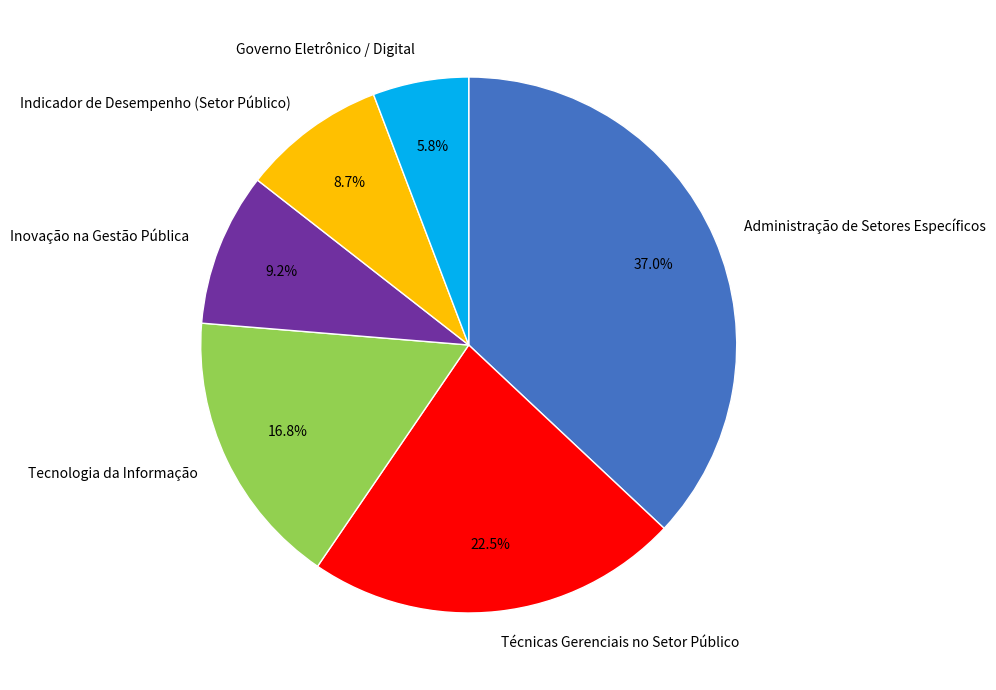

Rank the categories by value from lowest to highest.

Governo Eletrônico / Digital, Indicador de Desempenho (Setor Público), Inovação na Gestão Pública, Tecnologia da Informação, Técnicas Gerenciais no Setor Público, Administração de Setores Específicos